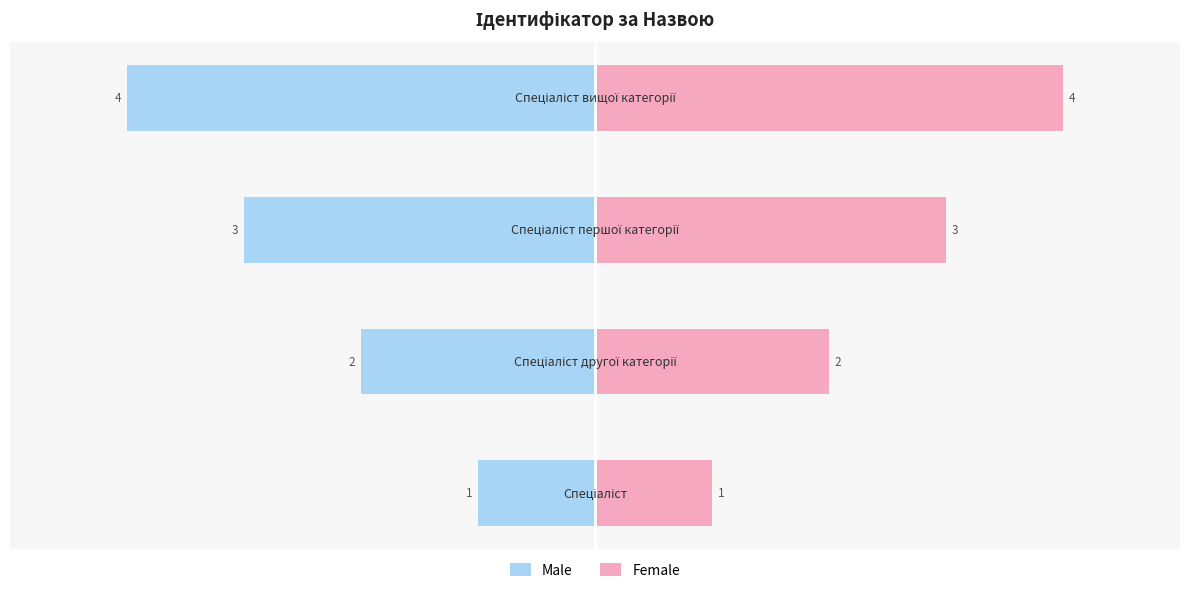

Rank the series by their maximum value, from highest to lowest.

Female, Male